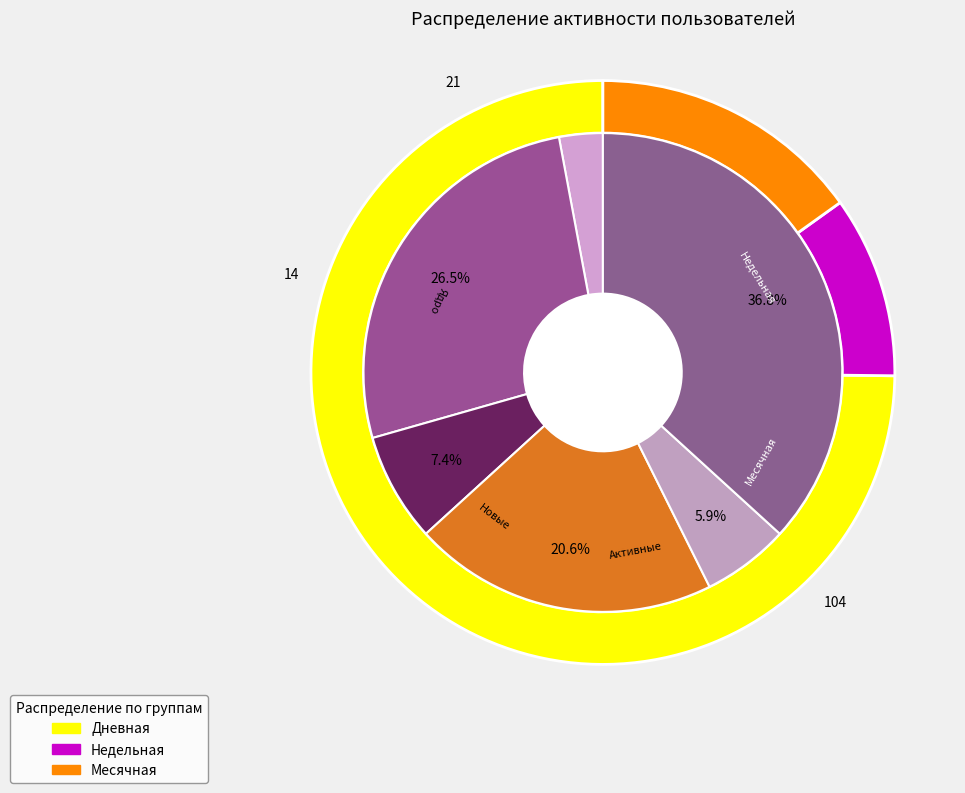

Which series changed the most between 0 and 3?

Недельная